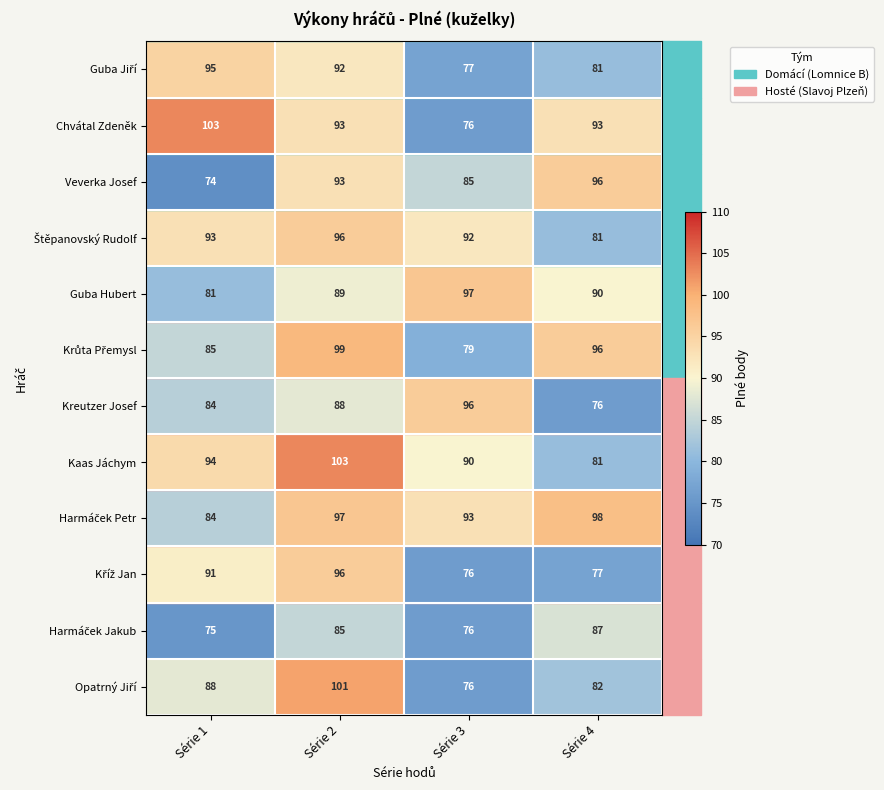

Count the number of data series in this chart.

12